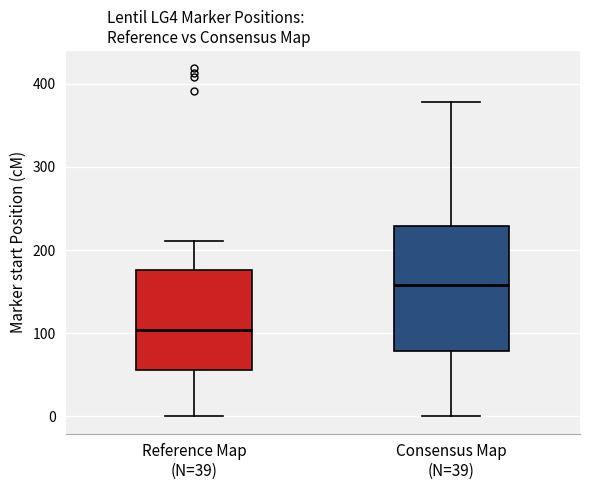

Reading left to right, read every box against the y-axis: the position of its median line, the range the box covers, and the ends of its whiskers. The values are not printed on the chart, so give them approximately, as read against the axis.

Reference Map (N=39): median 100, box 60 to 180, whiskers 0 to 210
Consensus Map (N=39): median 160, box 80 to 230, whiskers 0 to 380